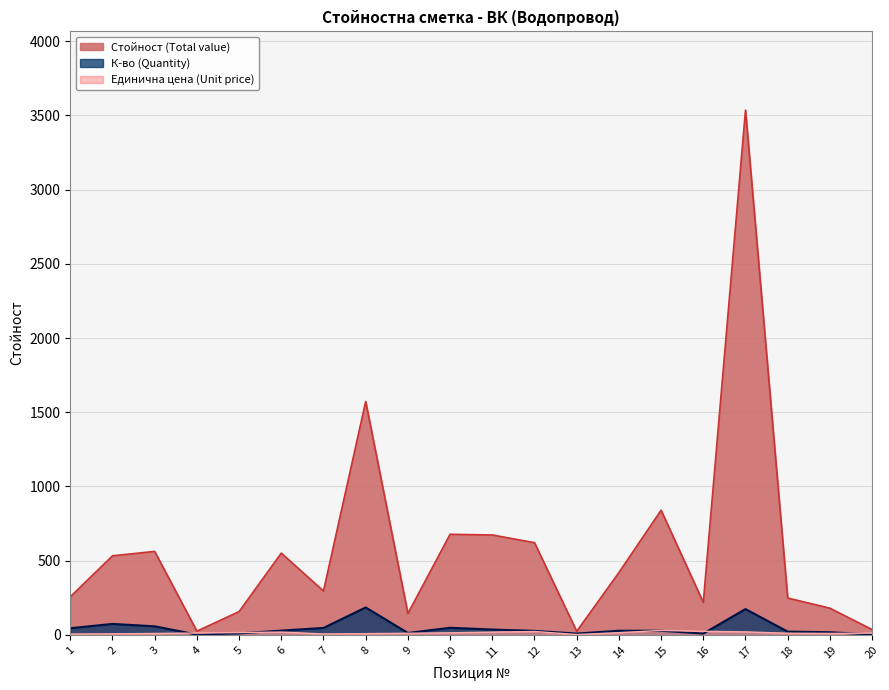

Which category has the lowest value in the Единична цена (Unit price) series?

13